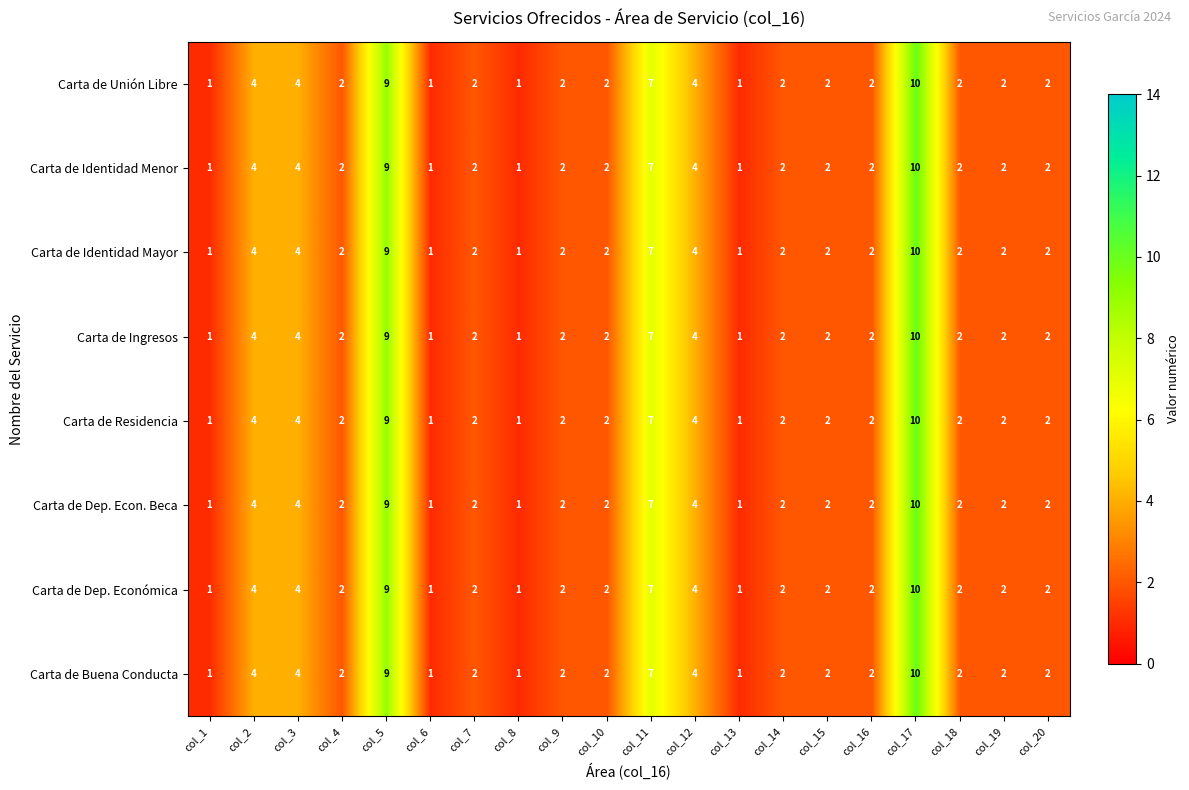

How many Carta de Identidad Menor values are between 2 and 4?

13